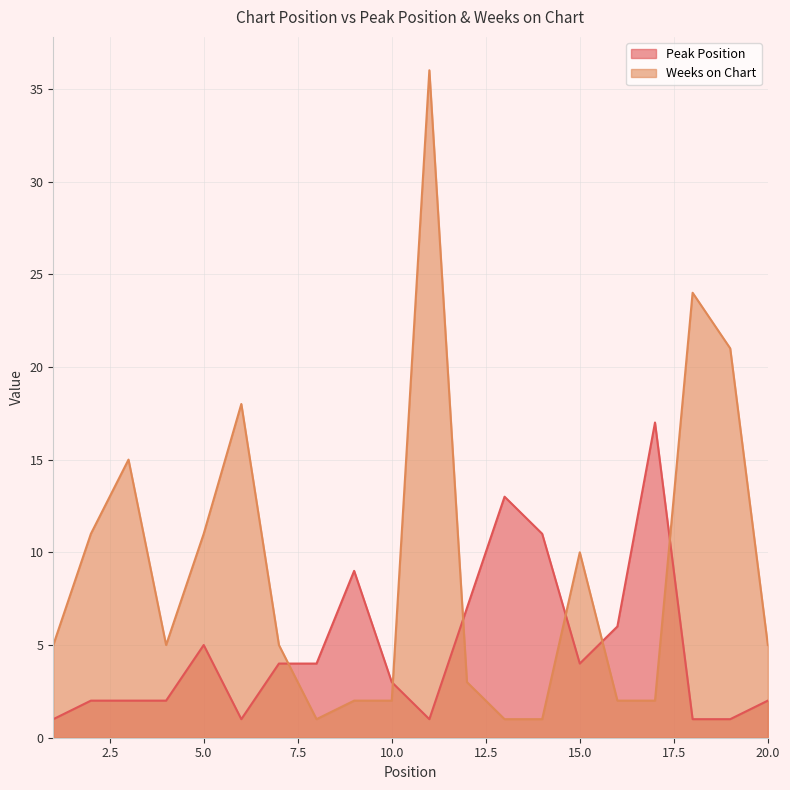

Reading left to right, transcribe all the data shown in this chart.

Peak Position: 1=1	2=2	3=2	4=2	5=5	6=1	7=4	8=4	9=9	10=3	11=1	12=7	13=13	14=11	15=4	16=6	17=17	18=1	19=1	20=2
Weeks on Chart: 1=5	2=11	3=15	4=5	5=11	6=18	7=5	8=1	9=2	10=2	11=36	12=3	13=1	14=1	15=10	16=2	17=2	18=24	19=21	20=5